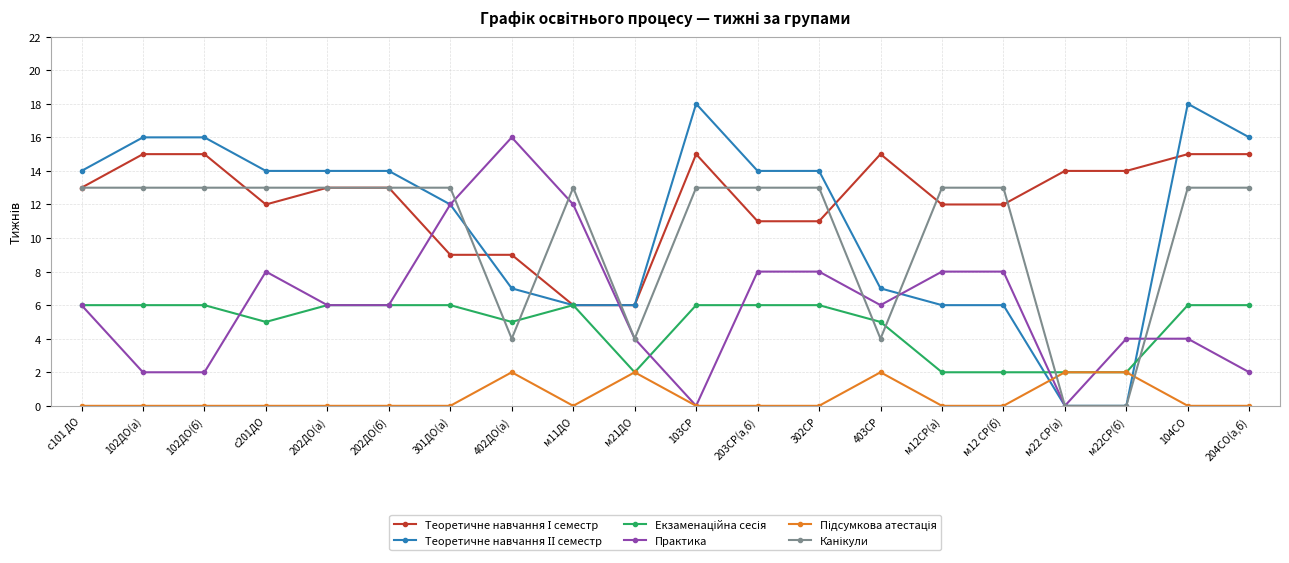

What is the maximum value shown in the chart?

18